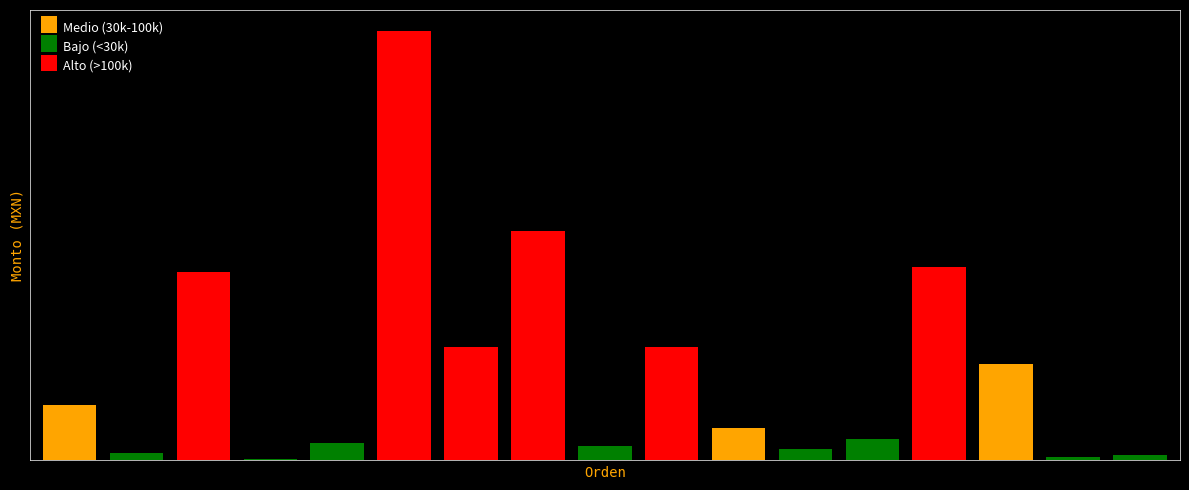

True or false: Monto has a value of 221500.0 at T-CT-23759.

True